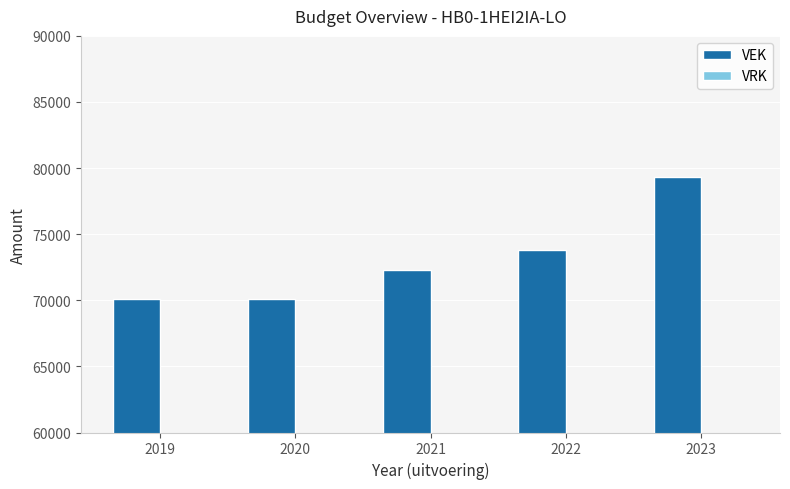

Where is the data nearest to the value 74708?

2022